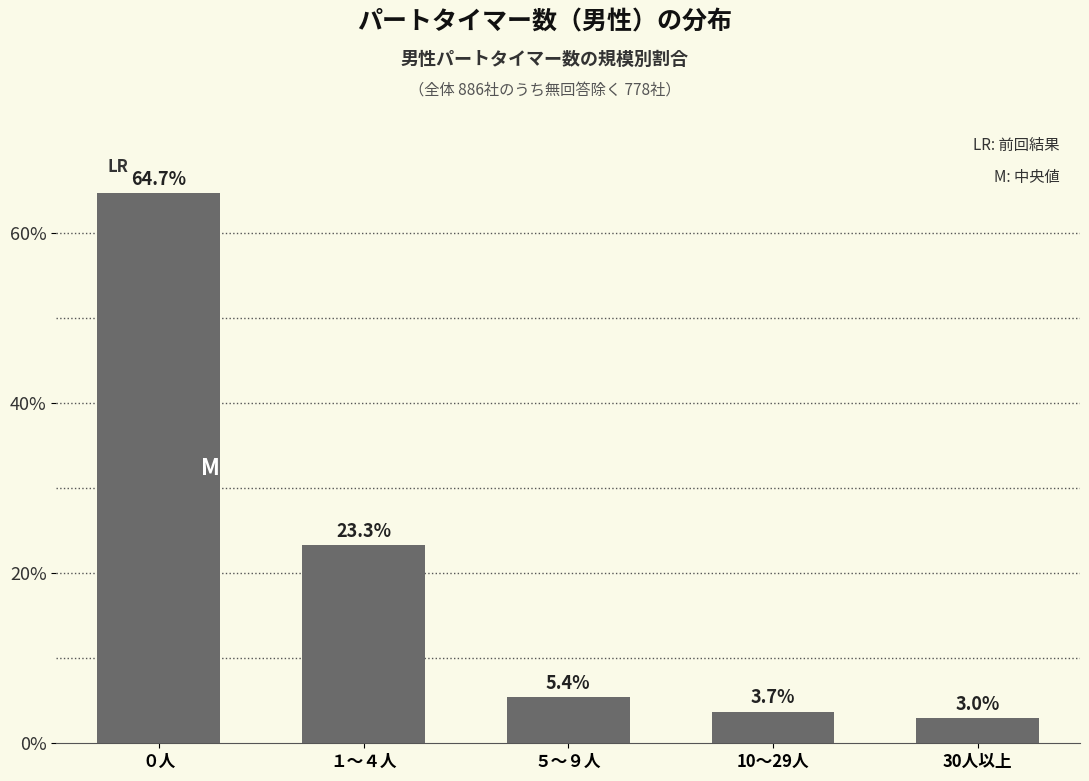

Reading left to right, what are all the values shown in this chart?

０人=64.7	１～４人=23.3	５～９人=5.4	10～29人=3.7	30人以上=3.0